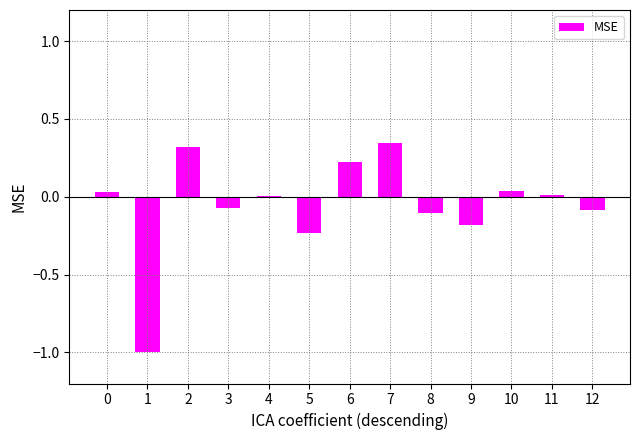

What is the change in value from 5 to 7?

+0.6